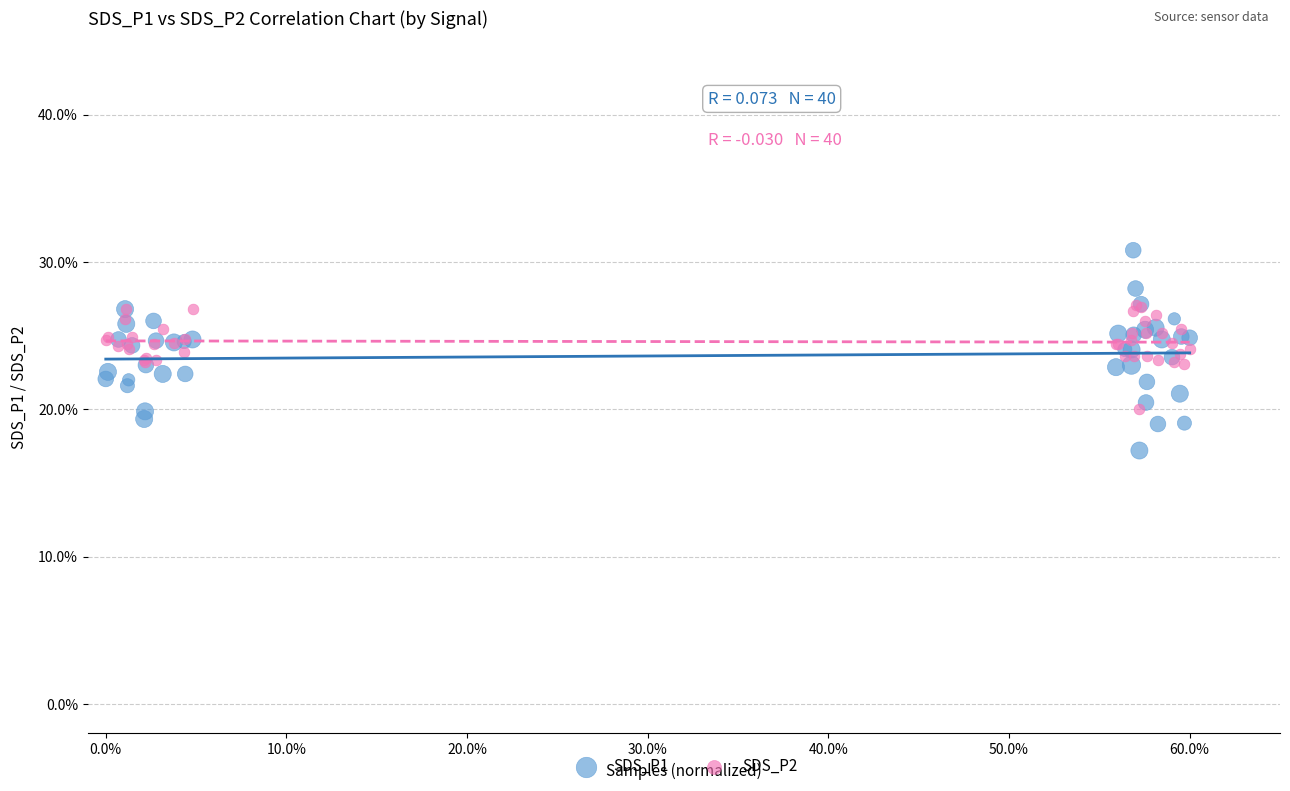

Which series reaches the minimum Y coordinate?

SDS_P1